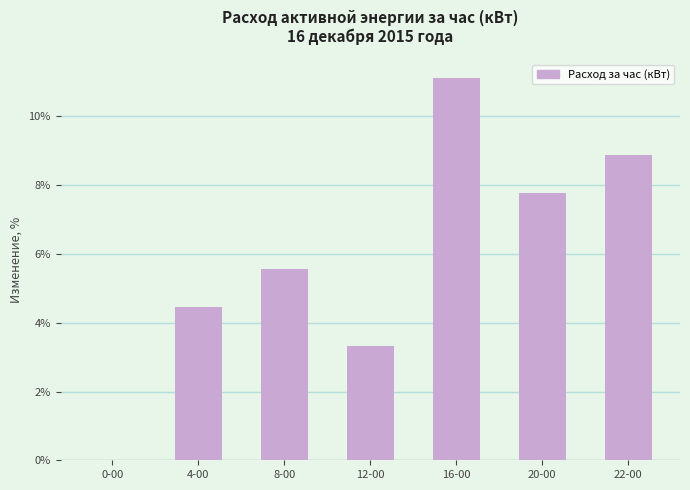

Approximately how many times larger is the value at 16-00 compared to 8-00?

2.0